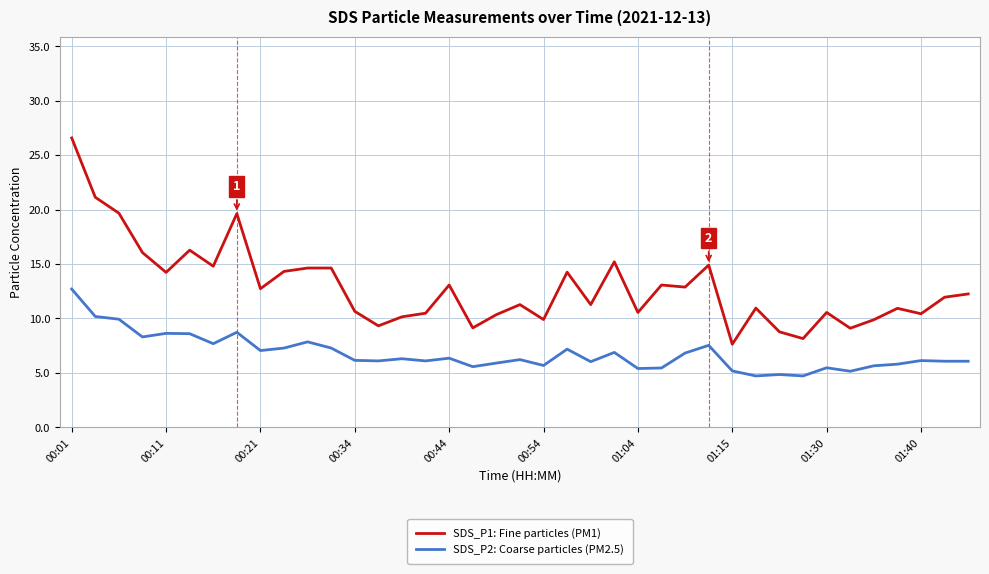

At how many categories does at least one series exceed 18?

4